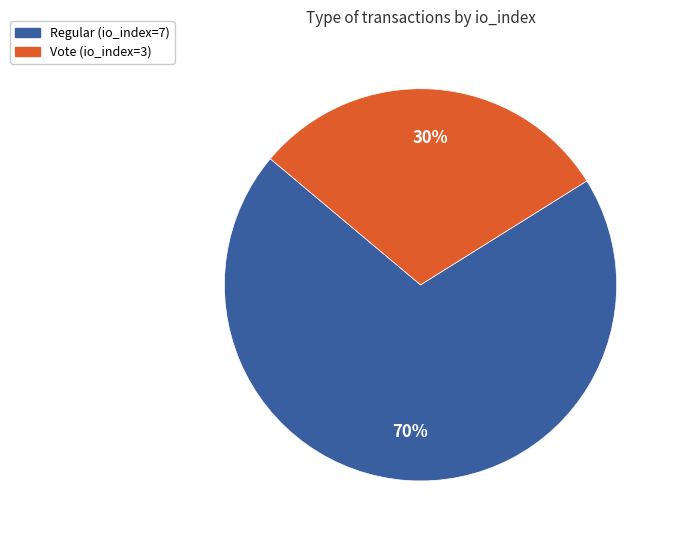

Count the number of slices in the pie.

2